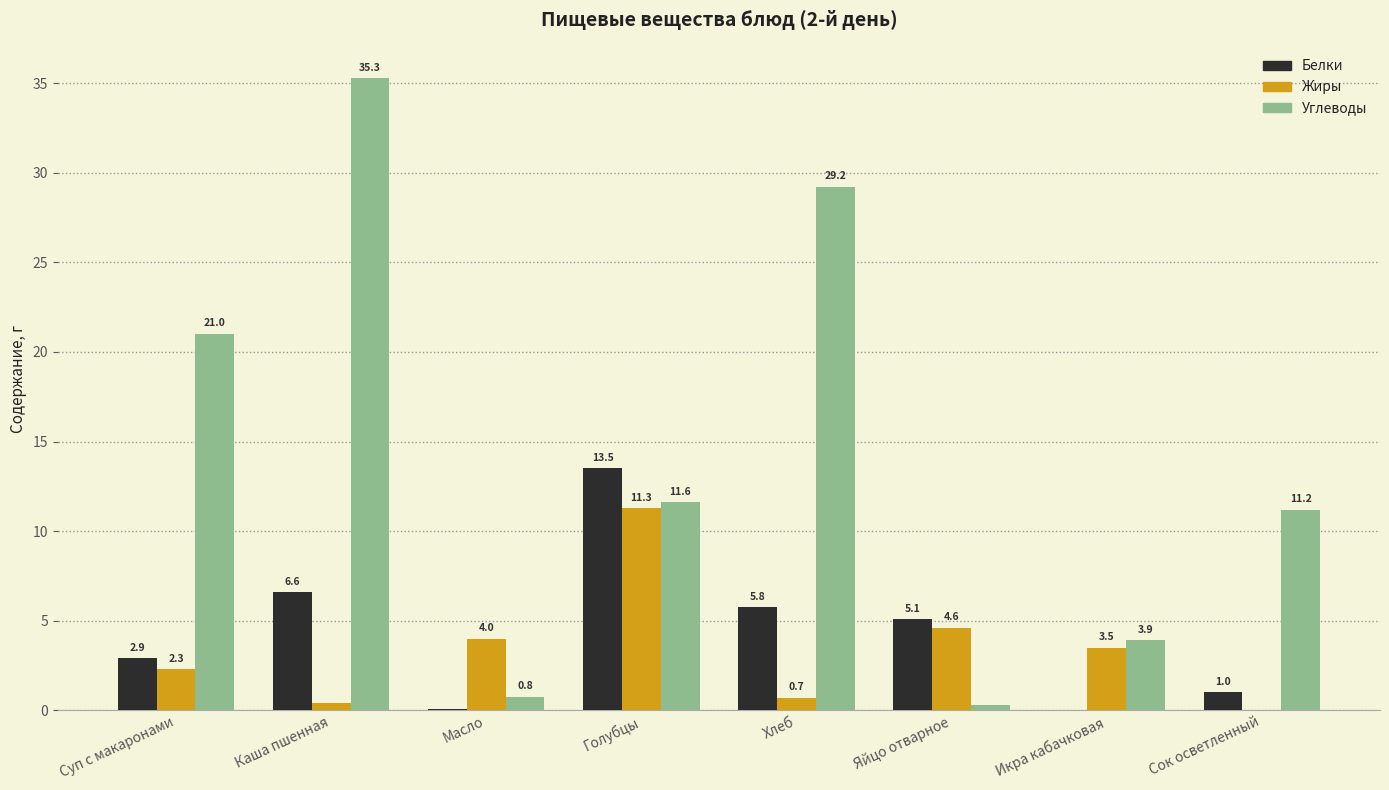

True or false: Белки has a value of 0.9 at Суп с макаронами.

False